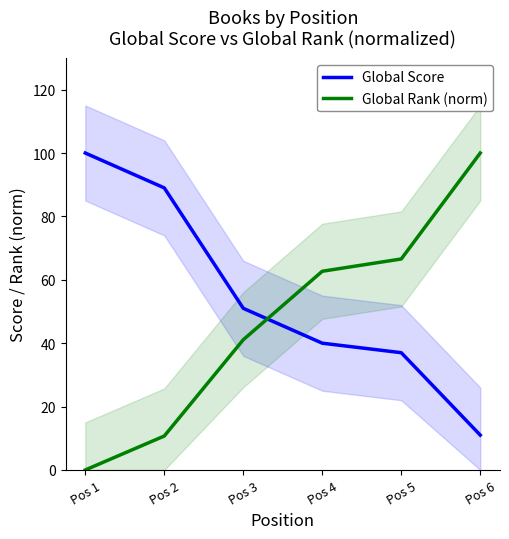

What is the difference between the maximum and minimum values in the Global Rank (norm) series?

100.0